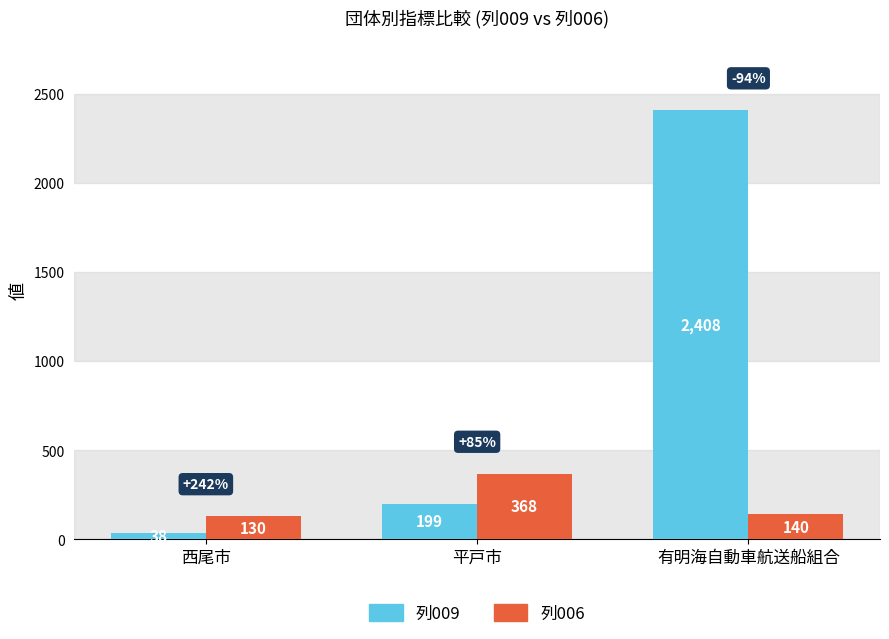

How many data points in 列009 are less than 199?

1